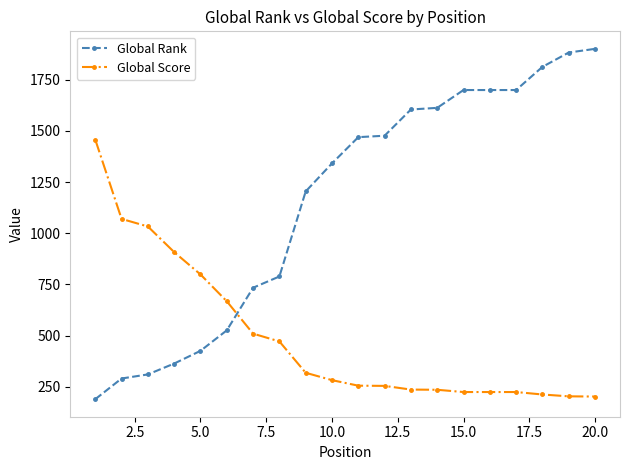

Which series has the largest total across all categories?

Global Rank